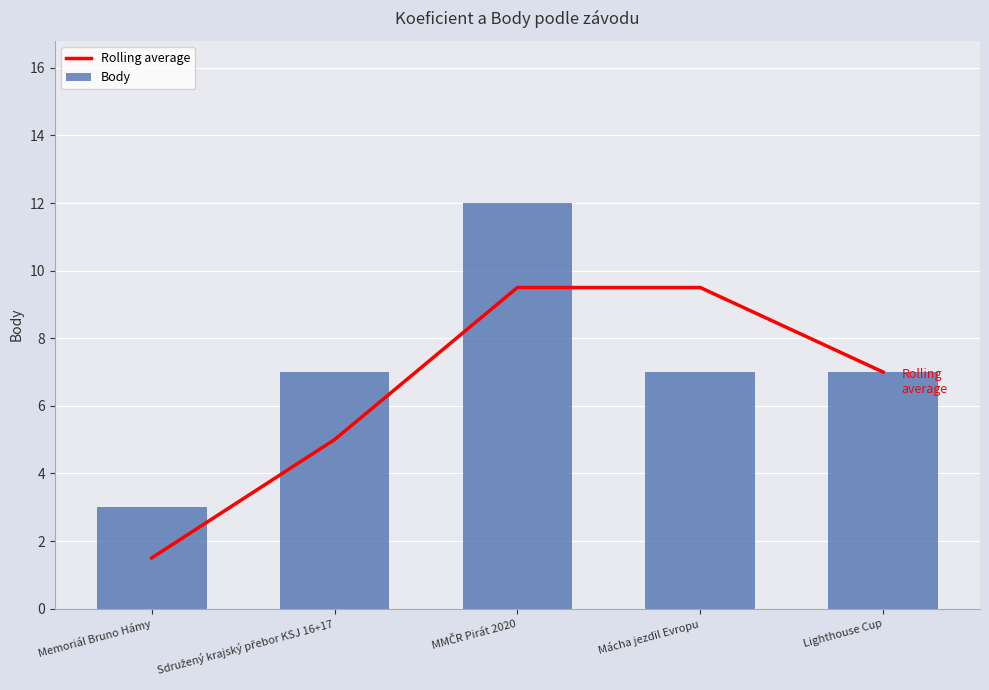

True or false: Rolling average has a value of 9.5 at Mácha jezdil Evropu.

True